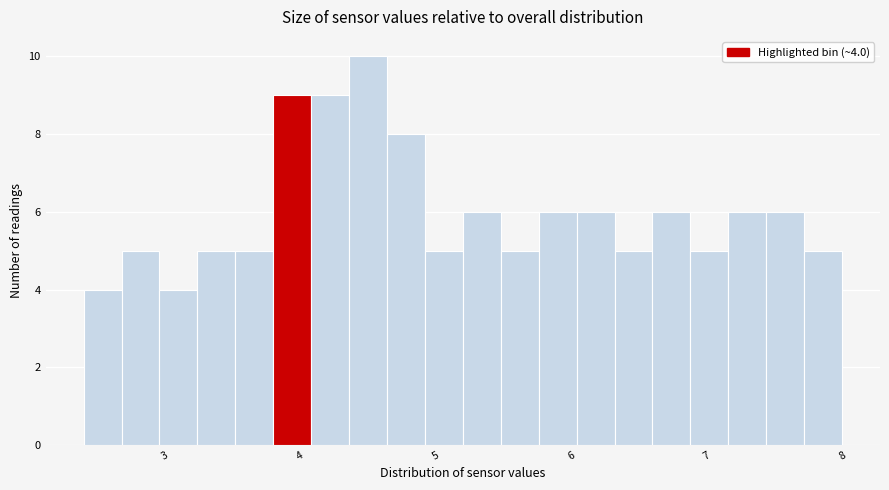

Read against the x-axis, roughly where is the centre of the tallest bar?

4.5